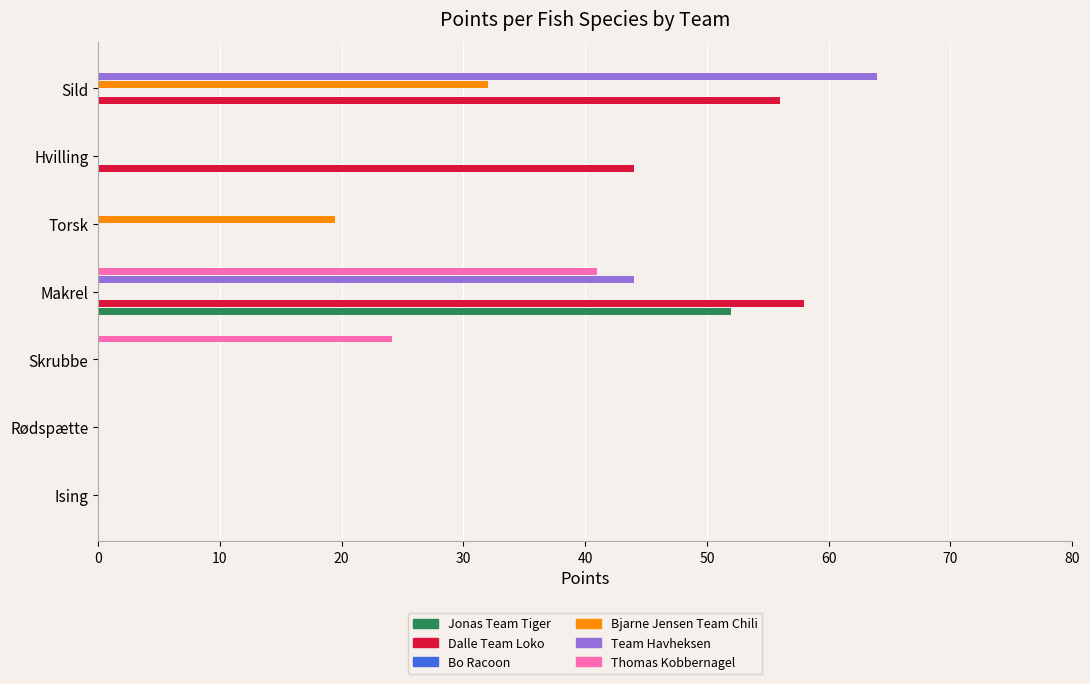

How many bars are there in total?

42